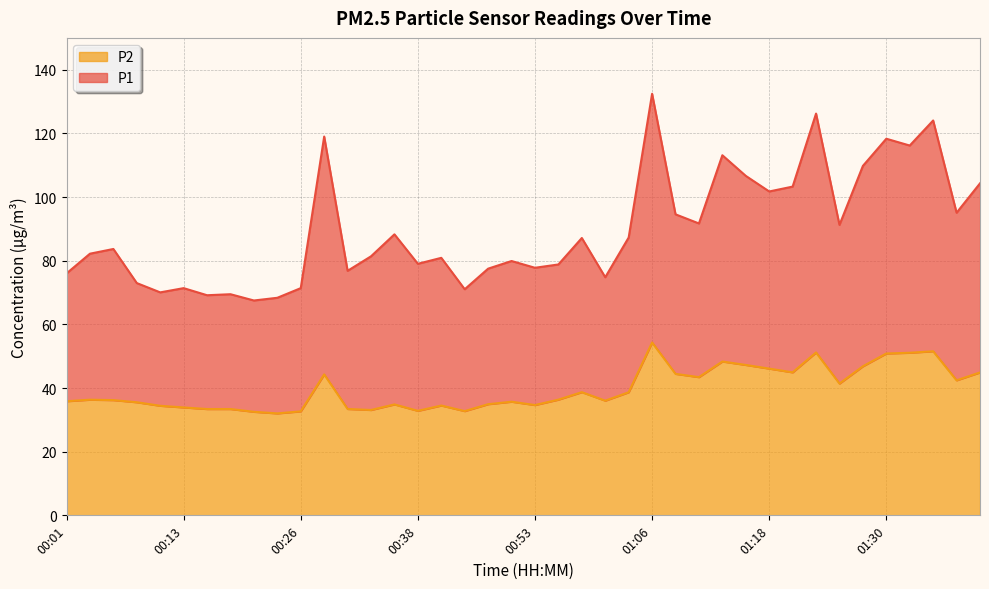

What is the sum of all P1 values?

3590.5